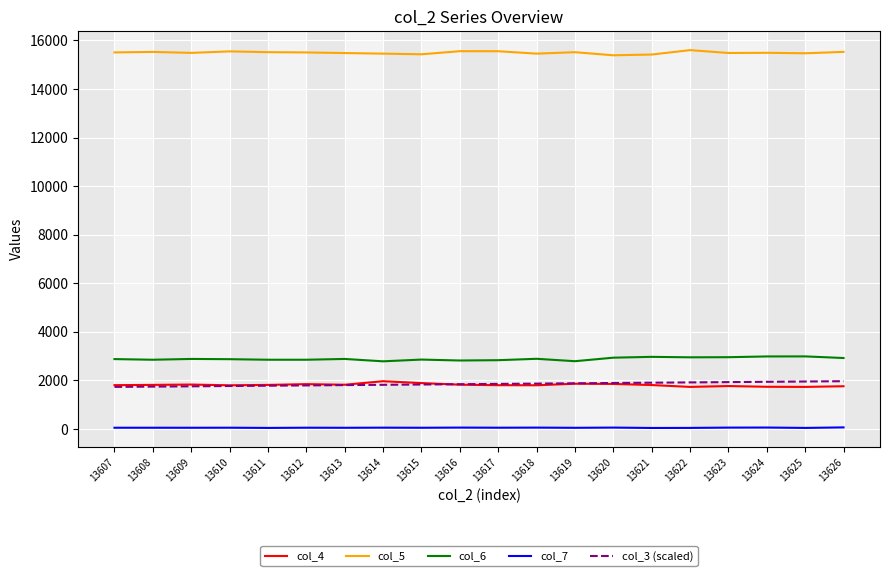

What is the difference between the maximum and minimum values in the col_5 series?

212.0